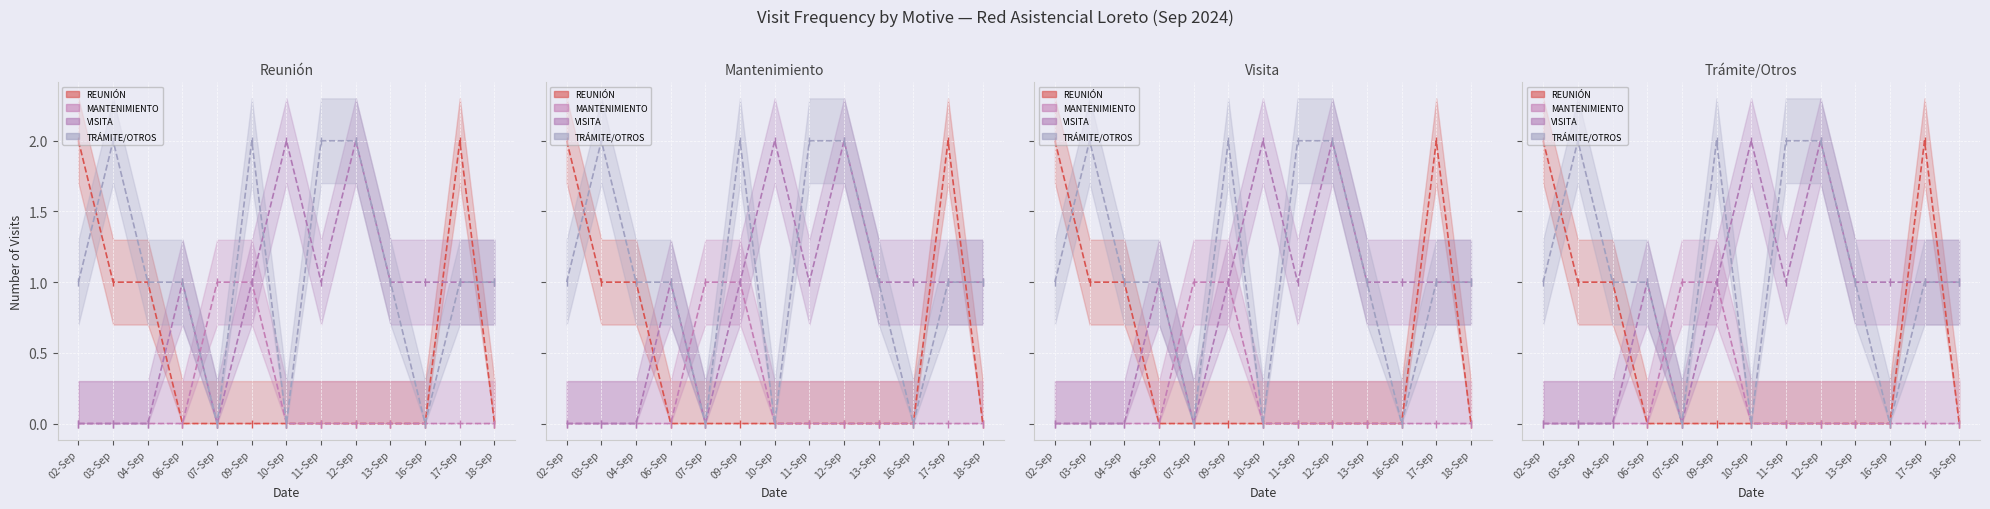

What is the label of the 11th point from the left?

16-Sep